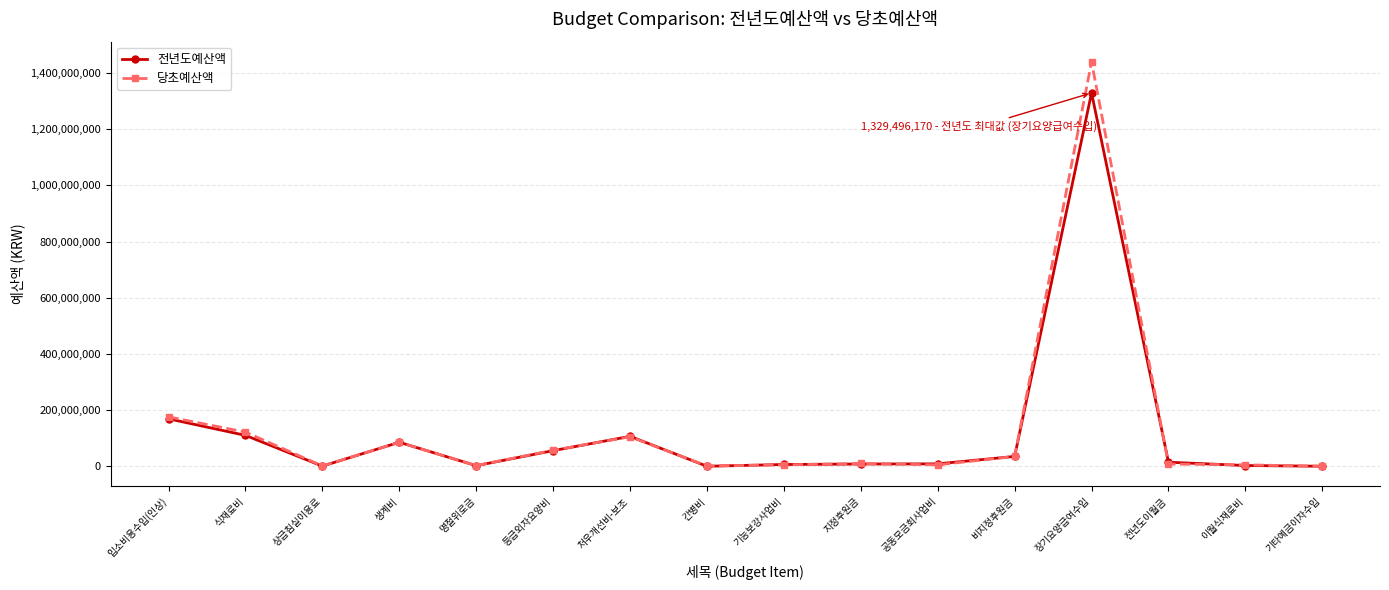

Rank the series at 장기요양급여수입 from lowest to highest value.

전년도예산액, 당초예산액